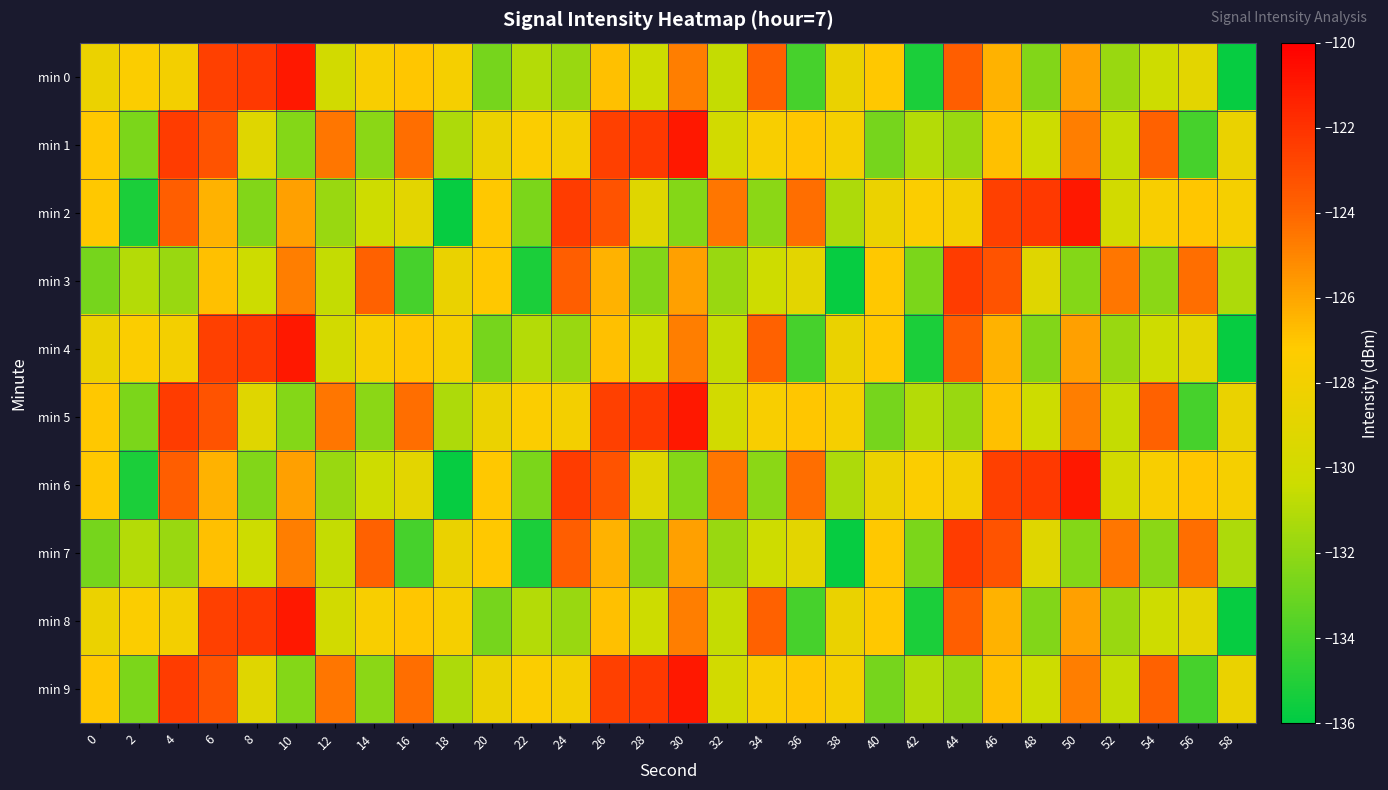

Reading left to right, what are all the values shown in this chart?

min 0: 0=-128.4	2=-127.4	4=-127.9	6=-122.5	8=-122.3	10=-121.0	12=-129.9	14=-127.6	16=-127.0	18=-127.8	20=-132.7	22=-131.0	24=-131.8	26=-126.9	28=-130.3	30=-124.8	32=-130.6	34=-123.9	36=-134.1	38=-128.4	40=-127.1	42=-135.2	44=-123.7	46=-126.4	48=-132.4	50=-125.9	52=-131.8	54=-130.2	56=-128.9	58=-135.8
min 1: 0=-127.1	2=-132.6	4=-122.4	6=-123.3	8=-129.1	10=-132.3	12=-124.6	14=-132.1	16=-124.3	18=-131.2	20=-128.4	22=-127.4	24=-127.9	26=-122.5	28=-122.3	30=-121.0	32=-129.9	34=-127.6	36=-127.0	38=-127.8	40=-132.7	42=-131.0	44=-131.8	46=-126.9	48=-130.3	50=-124.8	52=-130.6	54=-123.9	56=-134.1	58=-128.4
min 2: 0=-127.1	2=-135.2	4=-123.7	6=-126.4	8=-132.4	10=-125.9	12=-131.8	14=-130.2	16=-128.9	18=-135.8	20=-127.1	22=-132.6	24=-122.4	26=-123.3	28=-129.1	30=-132.3	32=-124.6	34=-132.1	36=-124.3	38=-131.2	40=-128.4	42=-127.4	44=-127.9	46=-122.5	48=-122.3	50=-121.0	52=-129.9	54=-127.6	56=-127.0	58=-127.8
min 3: 0=-132.7	2=-131.0	4=-131.8	6=-126.9	8=-130.3	10=-124.8	12=-130.6	14=-123.9	16=-134.1	18=-128.4	20=-127.1	22=-135.2	24=-123.7	26=-126.4	28=-132.4	30=-125.9	32=-131.8	34=-130.2	36=-128.9	38=-135.8	40=-127.1	42=-132.6	44=-122.4	46=-123.3	48=-129.1	50=-132.3	52=-124.6	54=-132.1	56=-124.3	58=-131.2
min 4: 0=-128.4	2=-127.4	4=-127.9	6=-122.5	8=-122.3	10=-121.0	12=-129.9	14=-127.6	16=-127.0	18=-127.8	20=-132.7	22=-131.0	24=-131.8	26=-126.9	28=-130.3	30=-124.8	32=-130.6	34=-123.9	36=-134.1	38=-128.4	40=-127.1	42=-135.2	44=-123.7	46=-126.4	48=-132.4	50=-125.9	52=-131.8	54=-130.2	56=-128.9	58=-135.8
min 5: 0=-127.1	2=-132.6	4=-122.4	6=-123.3	8=-129.1	10=-132.3	12=-124.6	14=-132.1	16=-124.3	18=-131.2	20=-128.4	22=-127.4	24=-127.9	26=-122.5	28=-122.3	30=-121.0	32=-129.9	34=-127.6	36=-127.0	38=-127.8	40=-132.7	42=-131.0	44=-131.8	46=-126.9	48=-130.3	50=-124.8	52=-130.6	54=-123.9	56=-134.1	58=-128.4
min 6: 0=-127.1	2=-135.2	4=-123.7	6=-126.4	8=-132.4	10=-125.9	12=-131.8	14=-130.2	16=-128.9	18=-135.8	20=-127.1	22=-132.6	24=-122.4	26=-123.3	28=-129.1	30=-132.3	32=-124.6	34=-132.1	36=-124.3	38=-131.2	40=-128.4	42=-127.4	44=-127.9	46=-122.5	48=-122.3	50=-121.0	52=-129.9	54=-127.6	56=-127.0	58=-127.8
min 7: 0=-132.7	2=-131.0	4=-131.8	6=-126.9	8=-130.3	10=-124.8	12=-130.6	14=-123.9	16=-134.1	18=-128.4	20=-127.1	22=-135.2	24=-123.7	26=-126.4	28=-132.4	30=-125.9	32=-131.8	34=-130.2	36=-128.9	38=-135.8	40=-127.1	42=-132.6	44=-122.4	46=-123.3	48=-129.1	50=-132.3	52=-124.6	54=-132.1	56=-124.3	58=-131.2
min 8: 0=-128.4	2=-127.4	4=-127.9	6=-122.5	8=-122.3	10=-121.0	12=-129.9	14=-127.6	16=-127.0	18=-127.8	20=-132.7	22=-131.0	24=-131.8	26=-126.9	28=-130.3	30=-124.8	32=-130.6	34=-123.9	36=-134.1	38=-128.4	40=-127.1	42=-135.2	44=-123.7	46=-126.4	48=-132.4	50=-125.9	52=-131.8	54=-130.2	56=-128.9	58=-135.8
min 9: 0=-127.1	2=-132.6	4=-122.4	6=-123.3	8=-129.1	10=-132.3	12=-124.6	14=-132.1	16=-124.3	18=-131.2	20=-128.4	22=-127.4	24=-127.9	26=-122.5	28=-122.3	30=-121.0	32=-129.9	34=-127.6	36=-127.0	38=-127.8	40=-132.7	42=-131.0	44=-131.8	46=-126.9	48=-130.3	50=-124.8	52=-130.6	54=-123.9	56=-134.1	58=-128.4